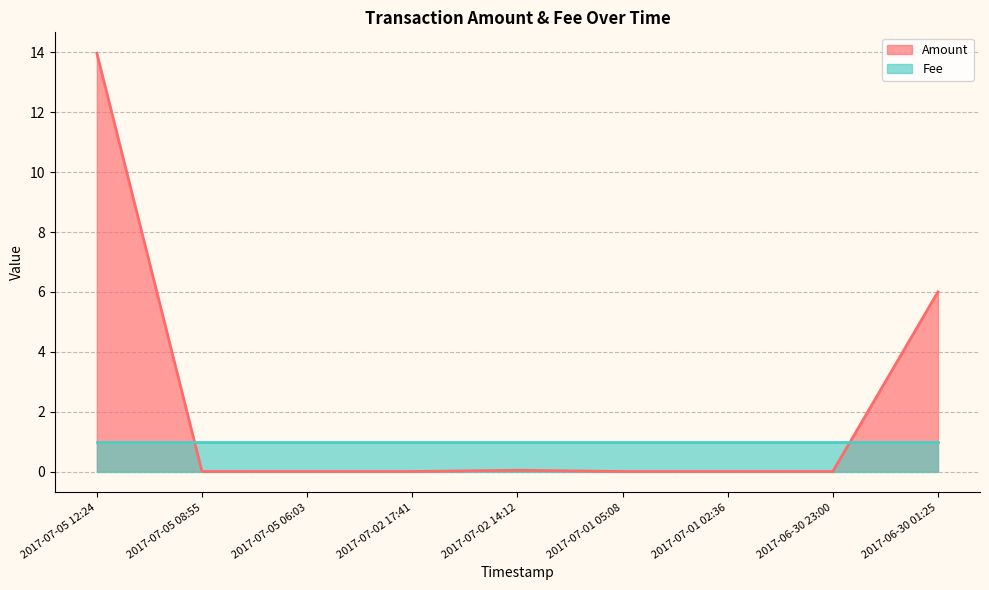

List the labels in order of value, largest first.

2017-07-05 12:24, 2017-06-30 01:25, 2017-07-02 14:12, 2017-07-05 08:55, 2017-07-05 06:03, 2017-07-02 17:41, 2017-07-01 05:08, 2017-07-01 02:36, 2017-06-30 23:00